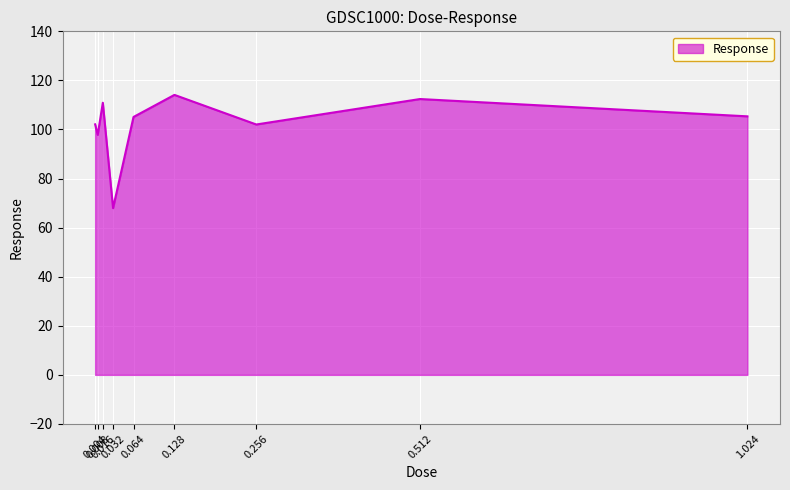

What is the difference between the maximum and minimum values?

46.1